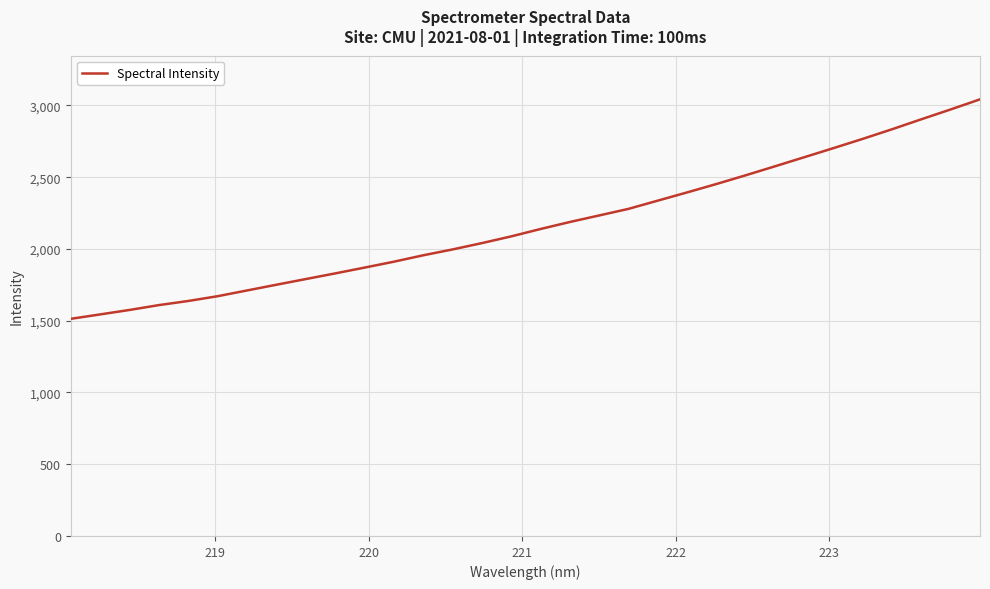

What is the maximum value shown in the chart?

3042.8